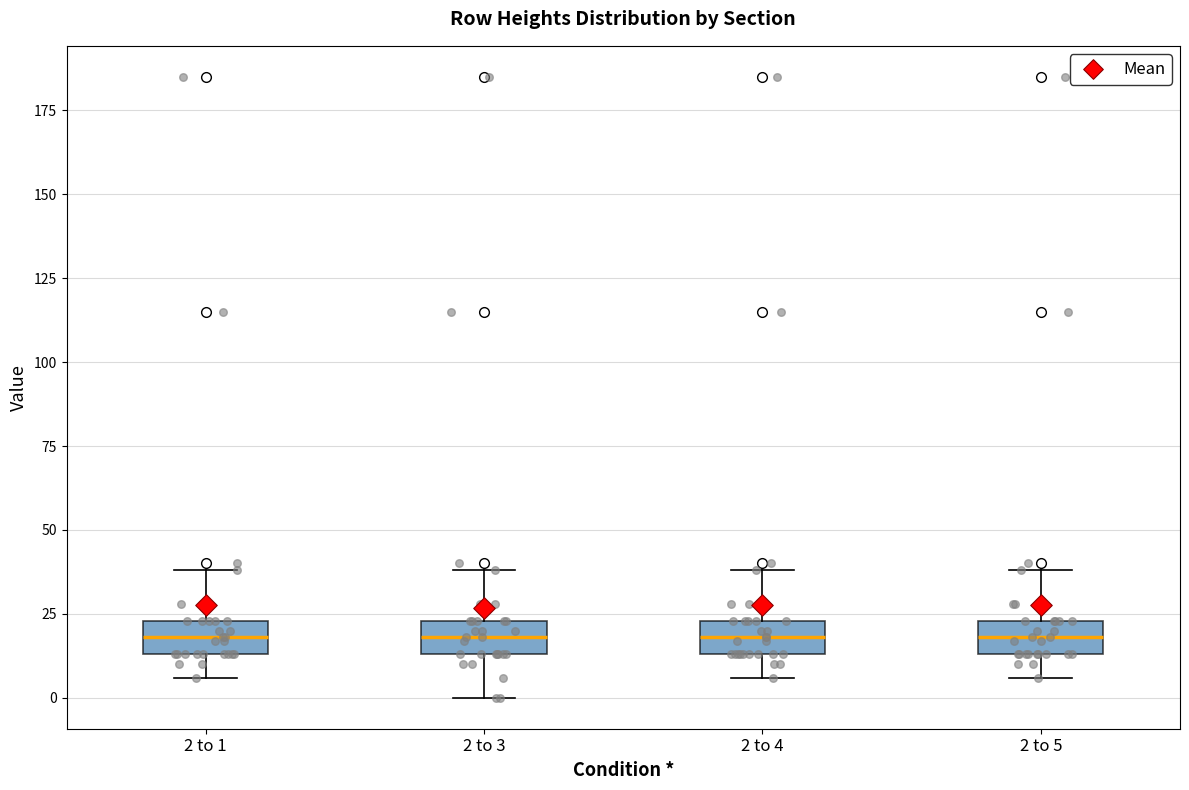

Reading left to right, transcribe this box plot: for each box, give where its median line is, the range the box spans, and where its two whiskers end, as read against the y-axis. The values are not printed on the chart, so give them approximately, as read against the axis.

2 to 1: median 20, box 15 to 25, whiskers 5 to 40
2 to 3: median 20, box 15 to 25, whiskers 0 to 40
2 to 4: median 20, box 15 to 25, whiskers 5 to 40
2 to 5: median 20, box 15 to 25, whiskers 5 to 40